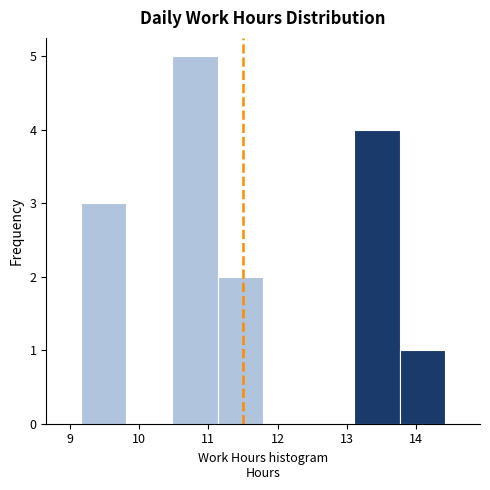

Reading left to right, transcribe this chart: for each bar, give the range it covers on the x-axis and its height. Neither the bar edges nor the heights are printed on the chart, so give them approximately, as read against the axes.

9.2 to 9.8: 3
9.8 to 10.5: 0
10.5 to 11.1: 5
11.1 to 11.8: 2
11.8 to 12.4: 0
12.4 to 13.1: 0
13.1 to 13.8: 4
13.8 to 14.4: 1